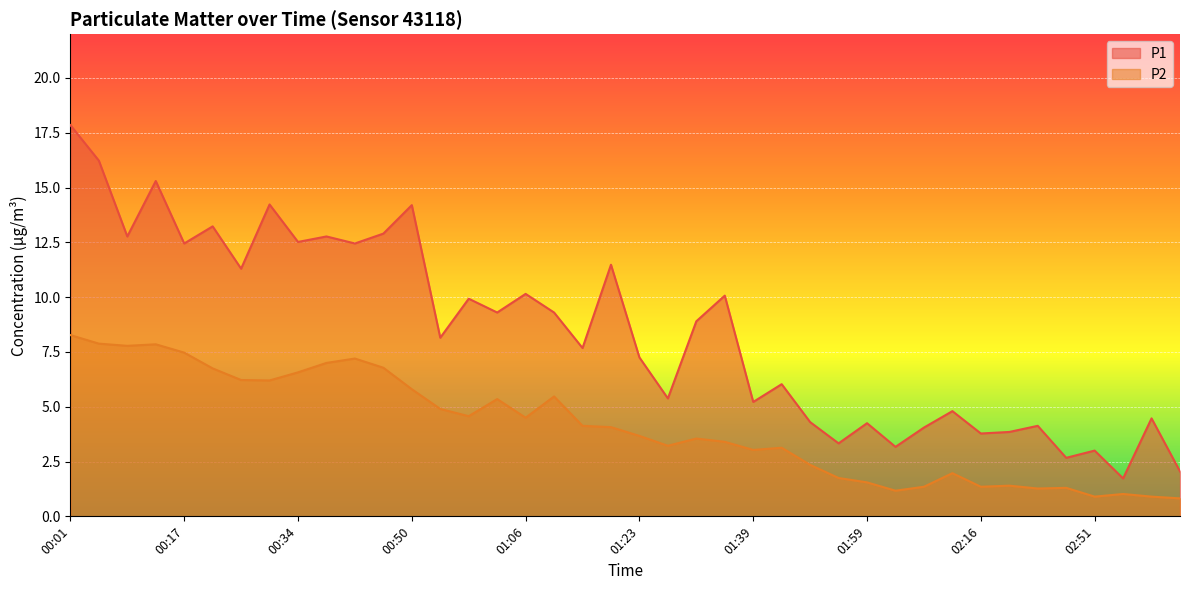

True or false: P2 and P1 intersect in this chart.

False